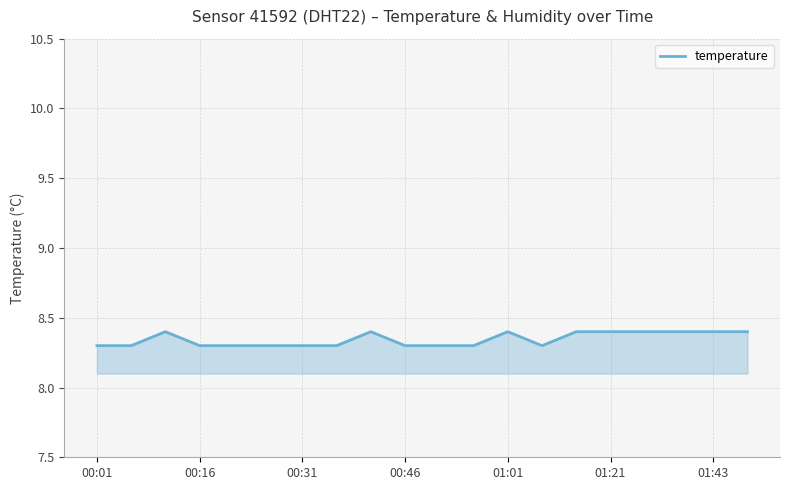

What is the maximum value shown in the chart?

8.4